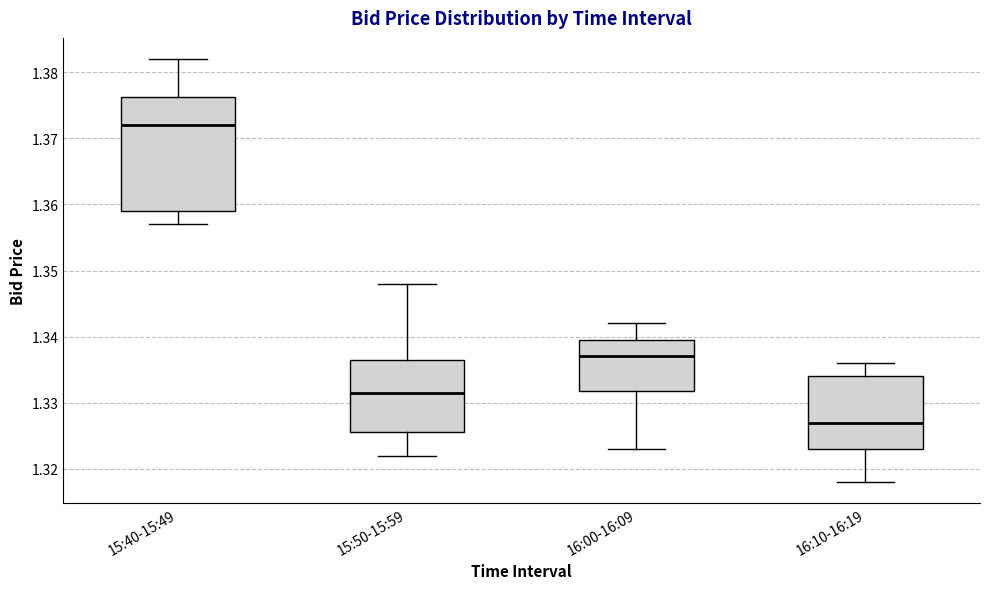

Comparing the boxes themselves (not the whiskers), which one is the tallest?

15:40-15:49